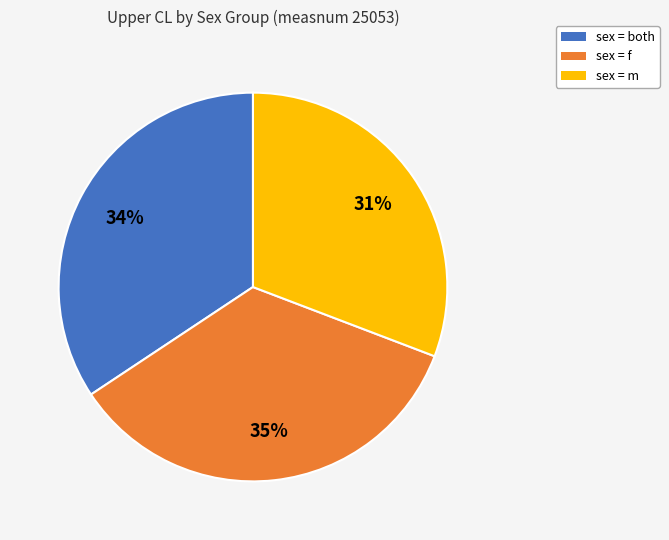

Does sex = f account for over 50% of the chart?

No